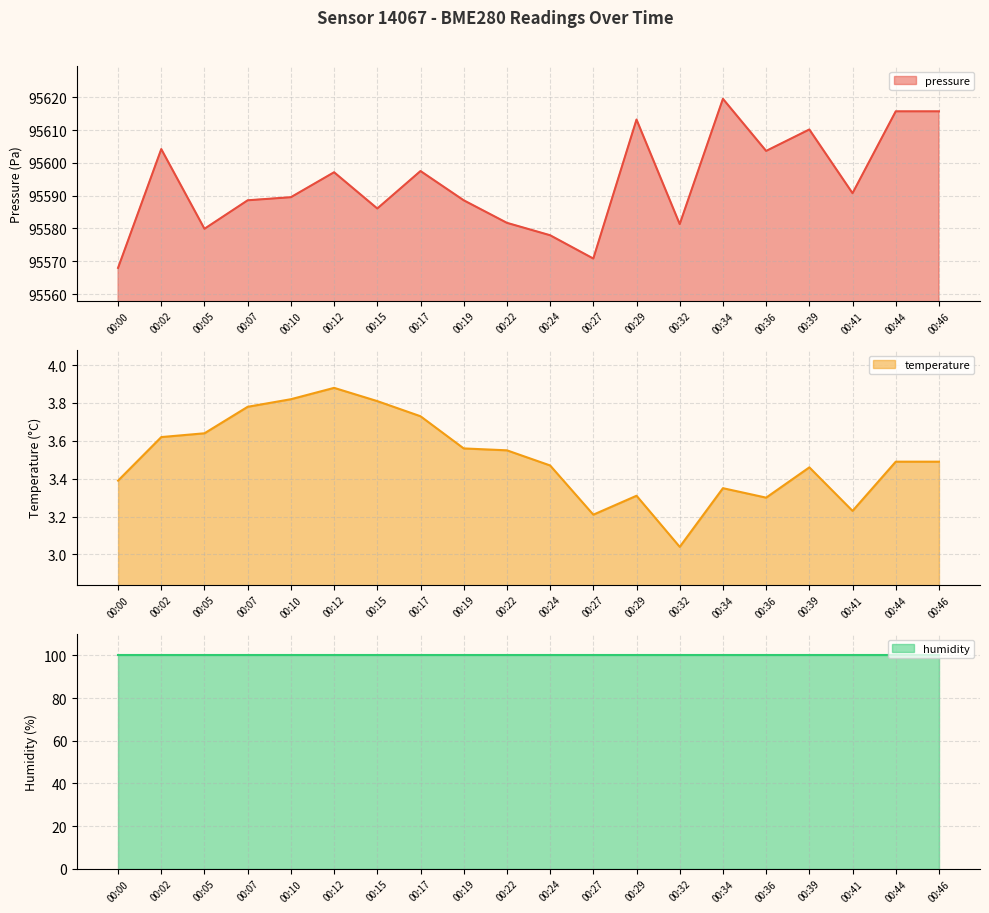

The value of pressure at 00:39 is 95610.2. True or false?

True